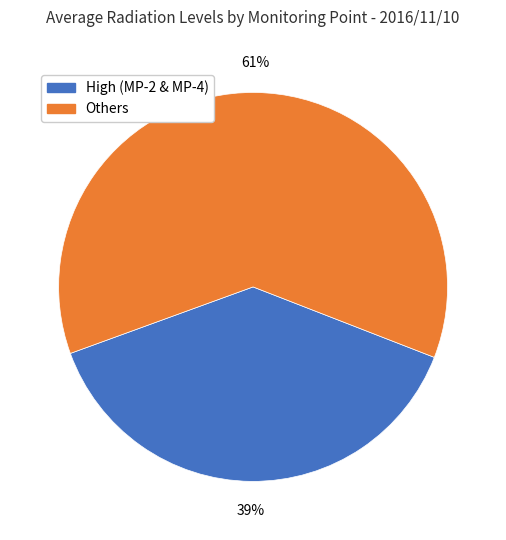

To the nearest percent, what is the average slice percentage?

50%